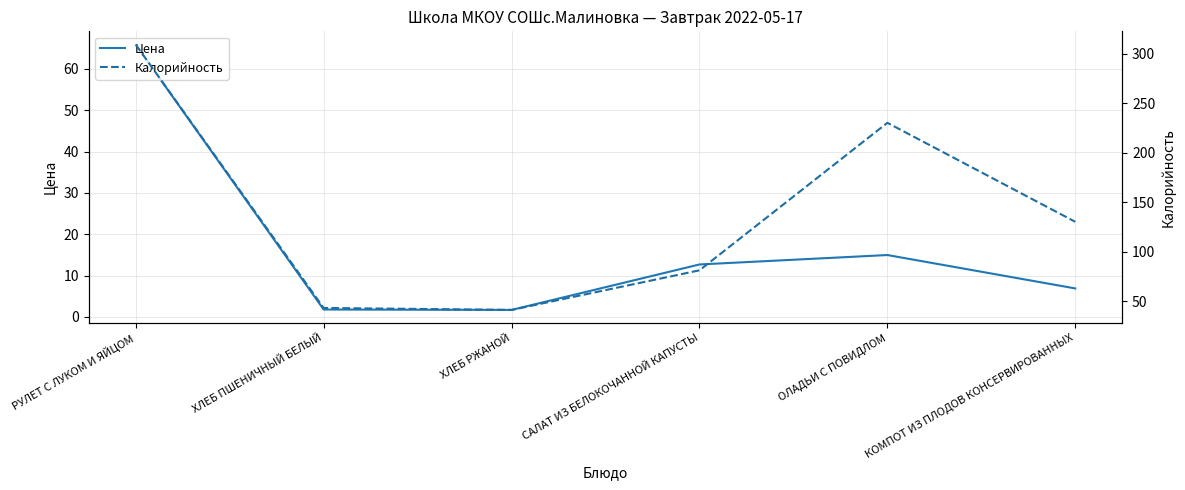

Reading right to left, transcribe all the data shown in this chart.

Цена: 6.9	15.0	12.7	1.7	1.8	65.9
Калорийность: 130.0	230.0	81.0	41.0	43.0	309.0